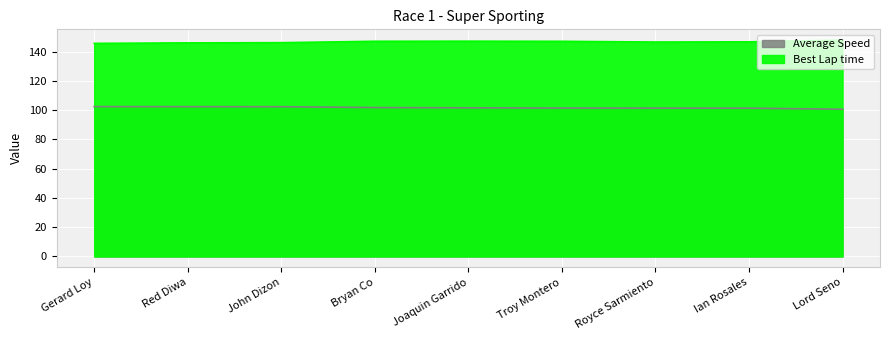

Reading left to right, transcribe all the data shown in this chart.

Best Lap time: Gerard Loy=145.6	Red Diwa=146.0	John Dizon=146.1	Bryan Co=147.1	Joaquin Garrido=147.1	Troy Montero=147.1	Royce Sarmiento=146.6	Ian Rosales=146.7	Lord Seno=147.8
Average Speed: Gerard Loy=102.4	Red Diwa=102.4	John Dizon=102.4	Bryan Co=101.8	Joaquin Garrido=101.6	Troy Montero=101.4	Royce Sarmiento=101.4	Ian Rosales=101.4	Lord Seno=100.6